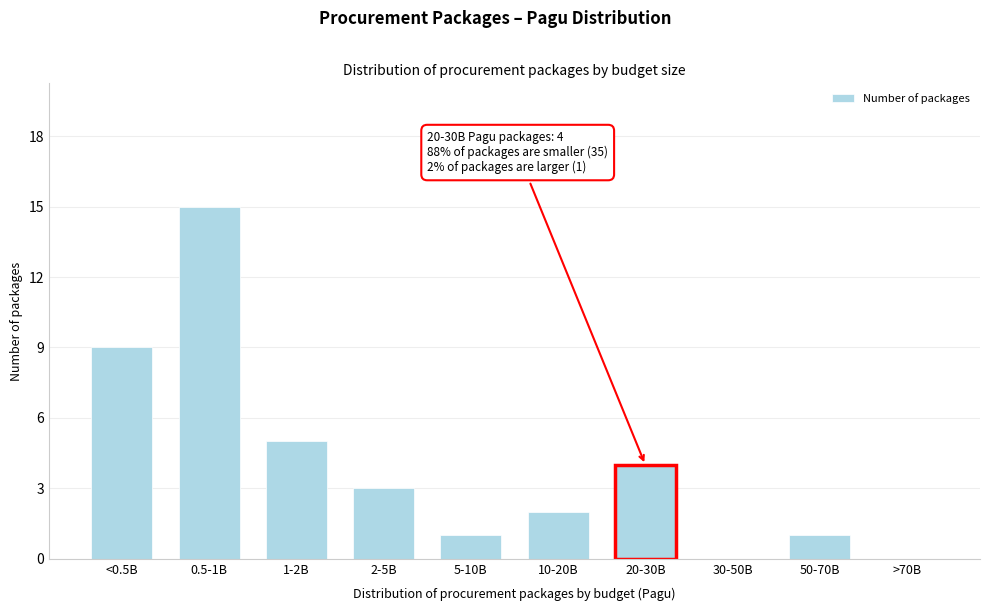

Reading right to left, what are all the values shown in this chart?

>70B=0	50-70B=1	30-50B=0	20-30B=4	10-20B=2	5-10B=1	2-5B=3	1-2B=5	0.5-1B=15	<0.5B=9